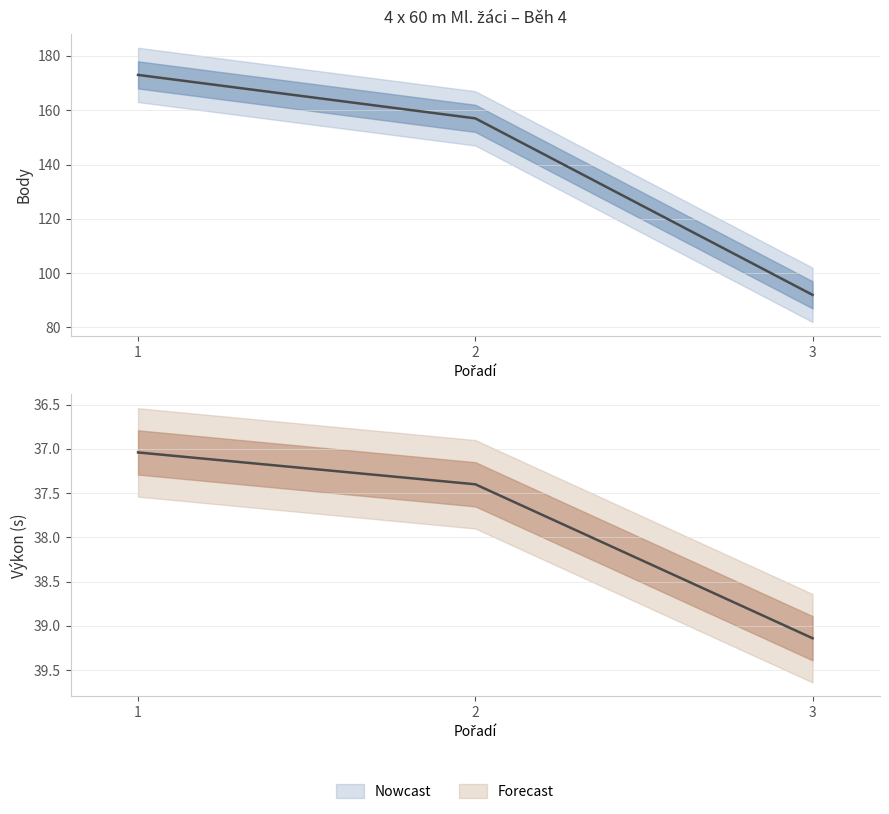

Which series changed the most between 1 and 2?

Body